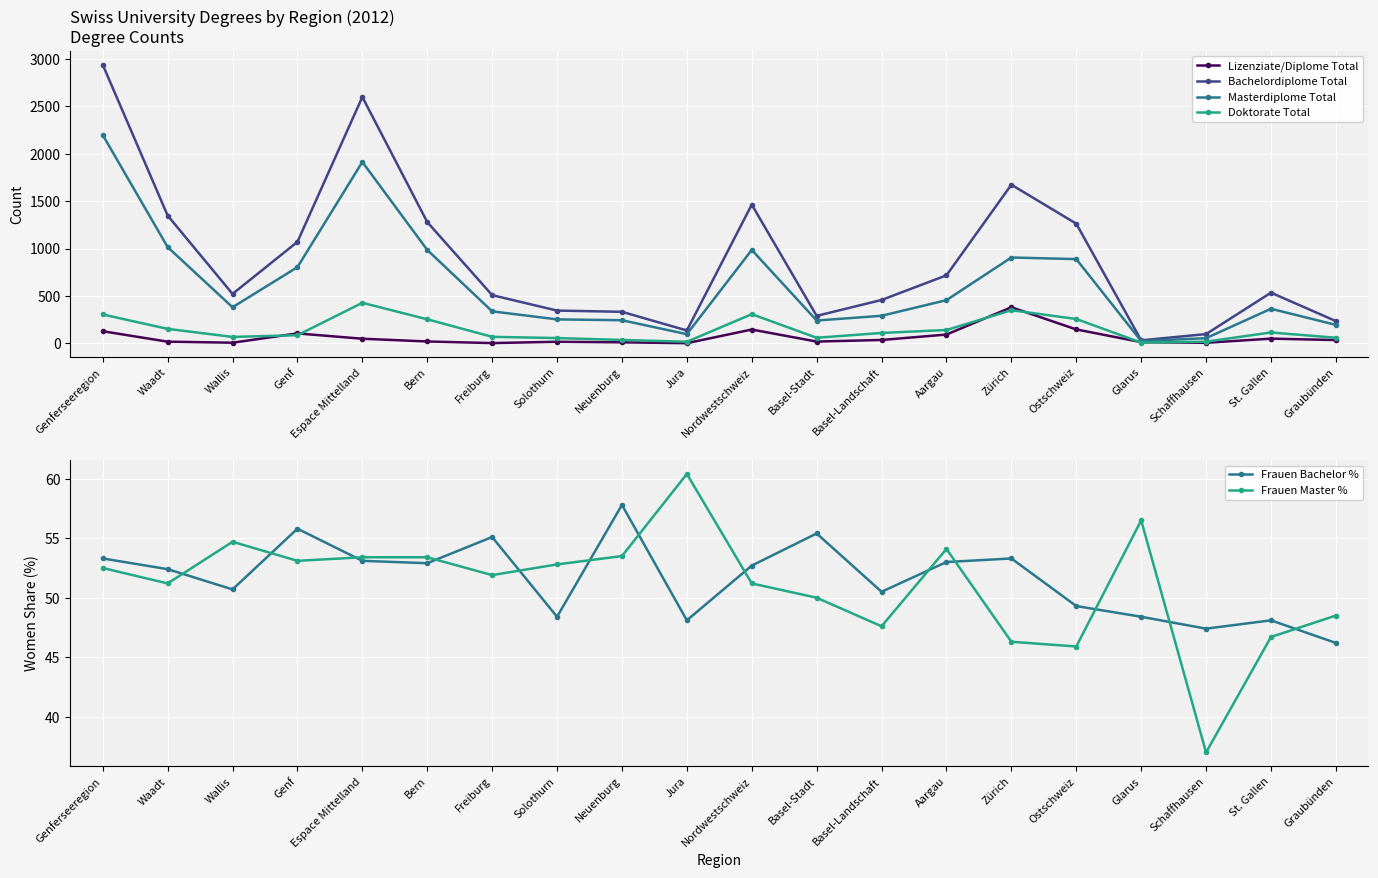

Is the value of Frauen Bachelor % at Jura greater than the value of Doktorate Total at Glarus?

Yes